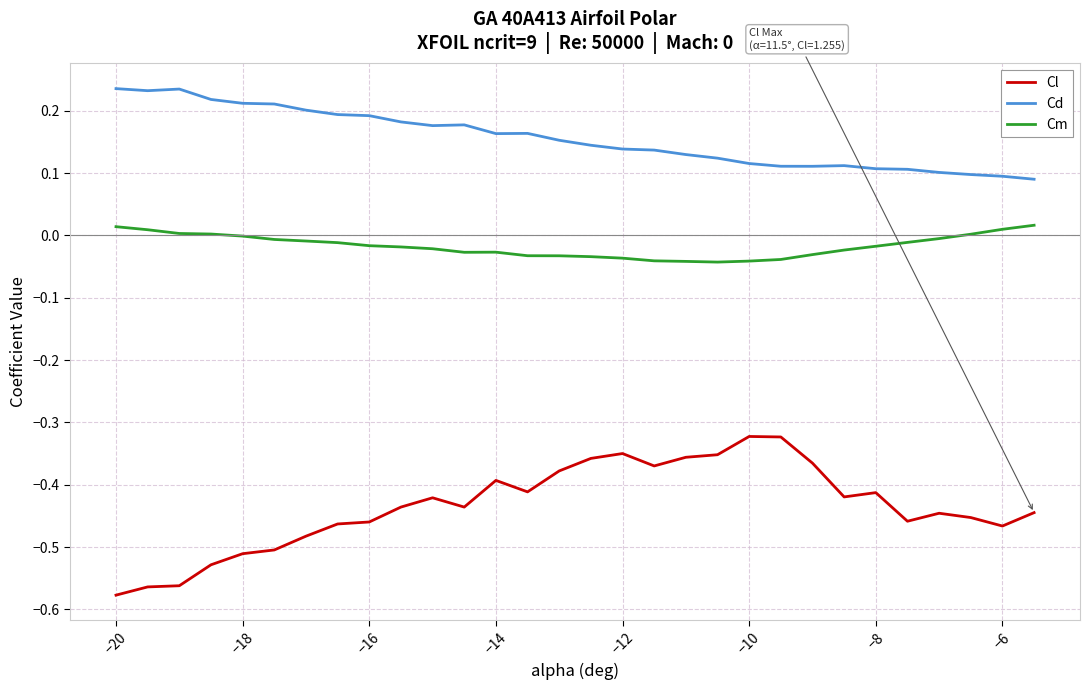

What is the difference between the maximum and minimum values in the Cl series?

0.3